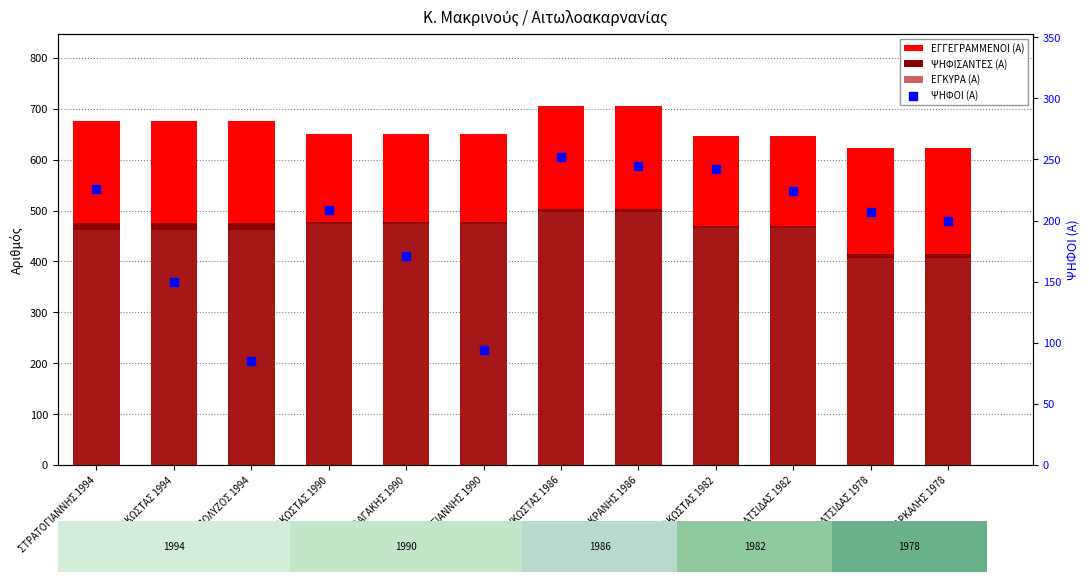

Which series contains the highest Y value?

ΕΓΓΕΓΡΑΜΜΕΝΟΙ (Α)